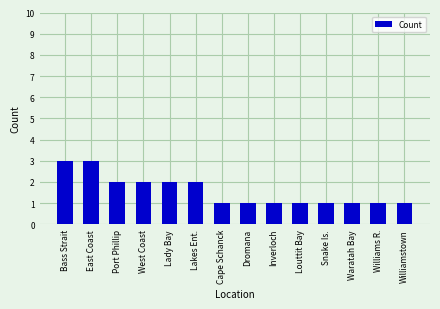

How many series are shown in this chart?

1